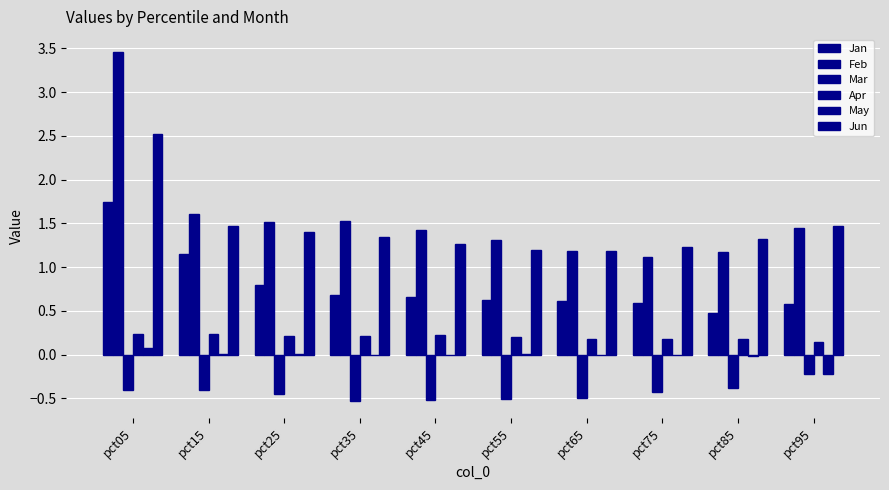

Is the value of Apr at pct05 greater than the value of Jun at pct25?

No